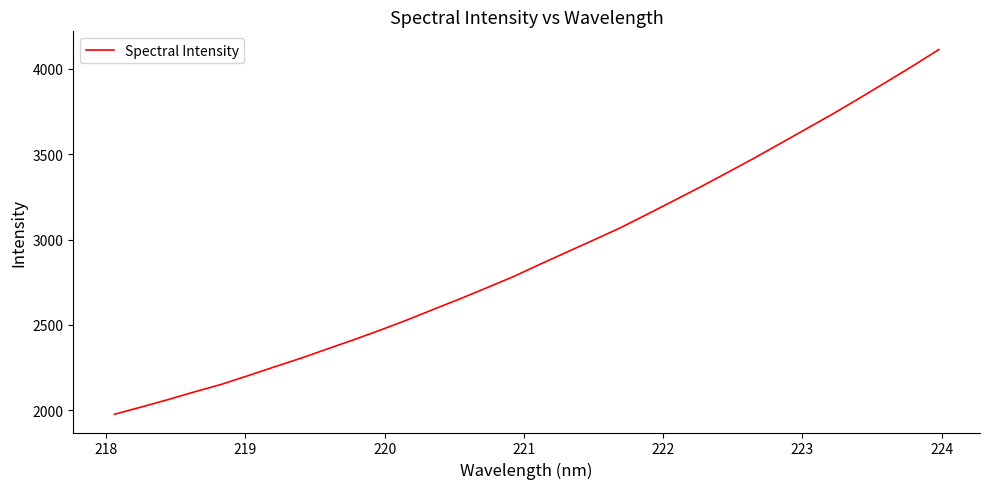

What is the minimum value shown in the chart?

1977.9